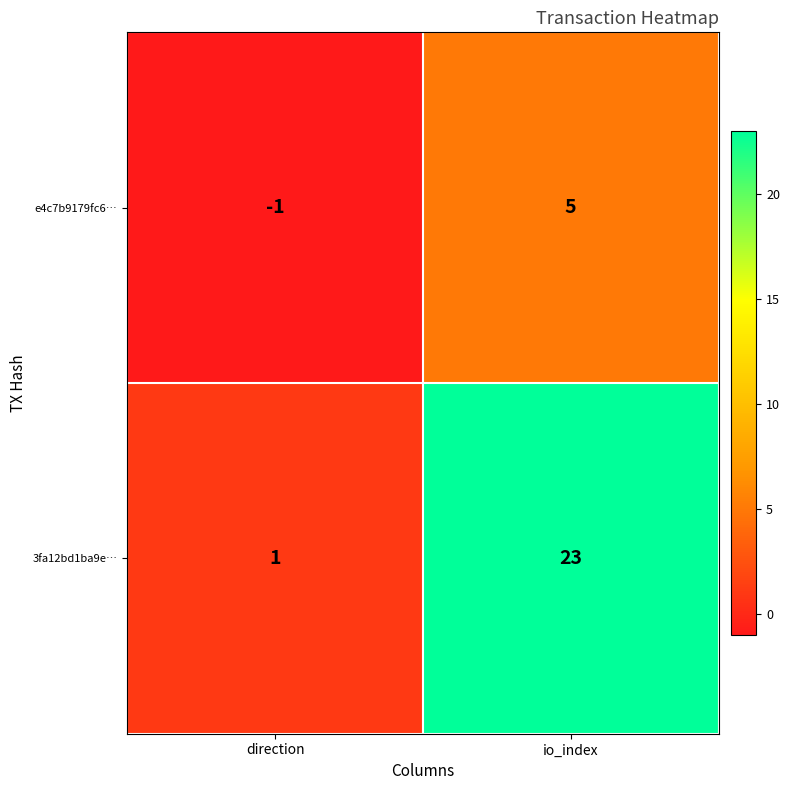

What is the difference between the maximum and minimum values in the 3fa12bd1ba9e… series?

22